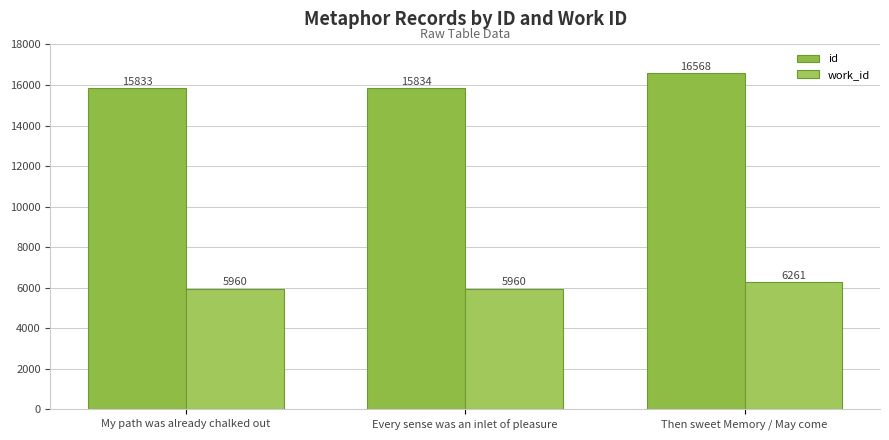

At which category is the sum across all series the highest?

Then sweet Memory / May come